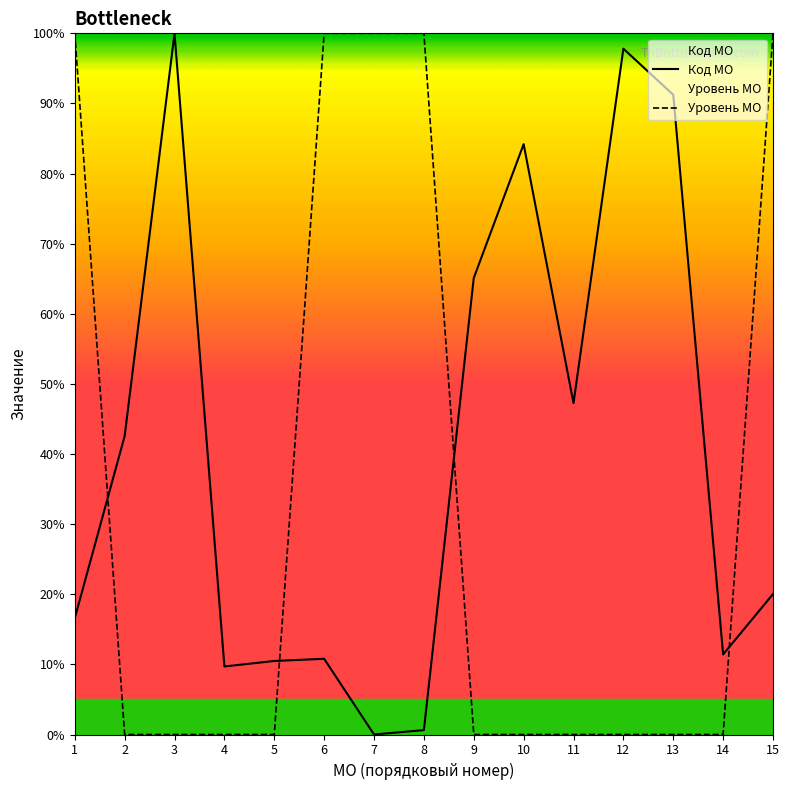

What is the difference between the maximum and minimum values in the Уровень МО series?

100.0